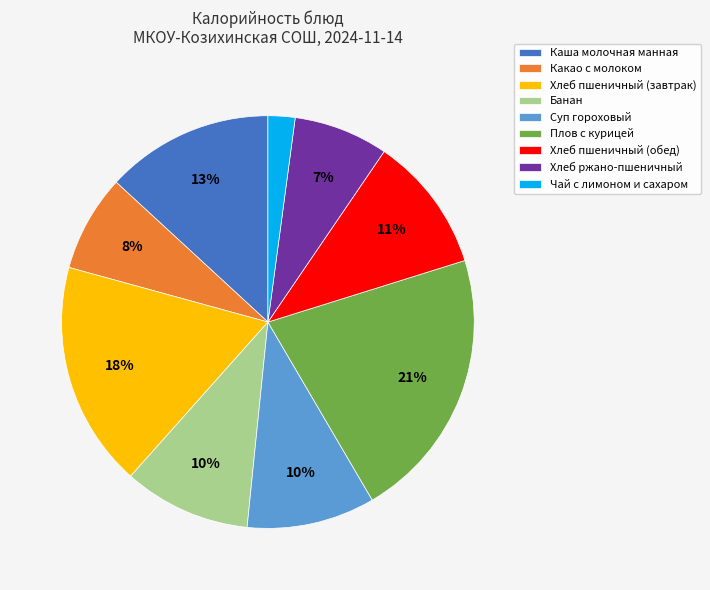

To the nearest percent, what is the difference between the Чай с лимоном и сахаром and Суп гороховый slice percentages?

8%